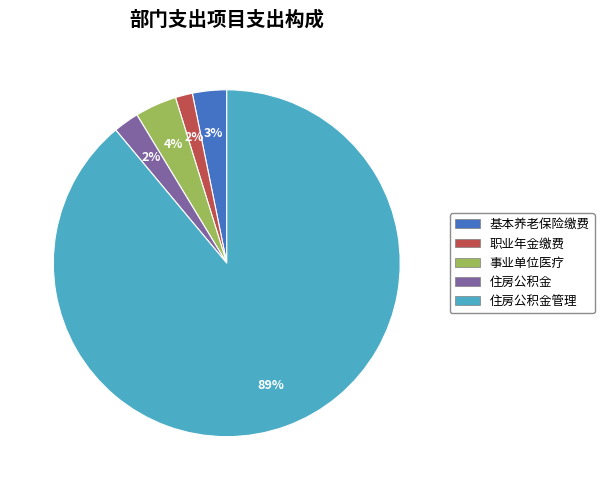

What is the largest slice in the pie chart?

住房公积金管理